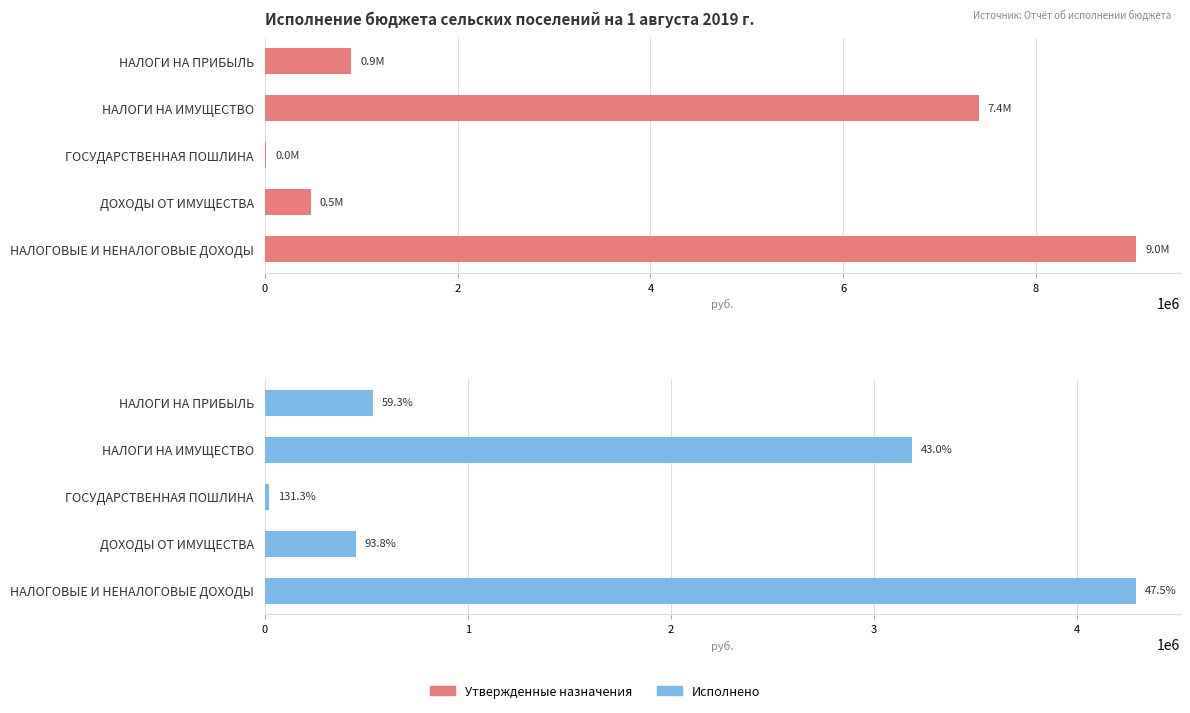

At how many categories does at least one series exceed 6352666?

2